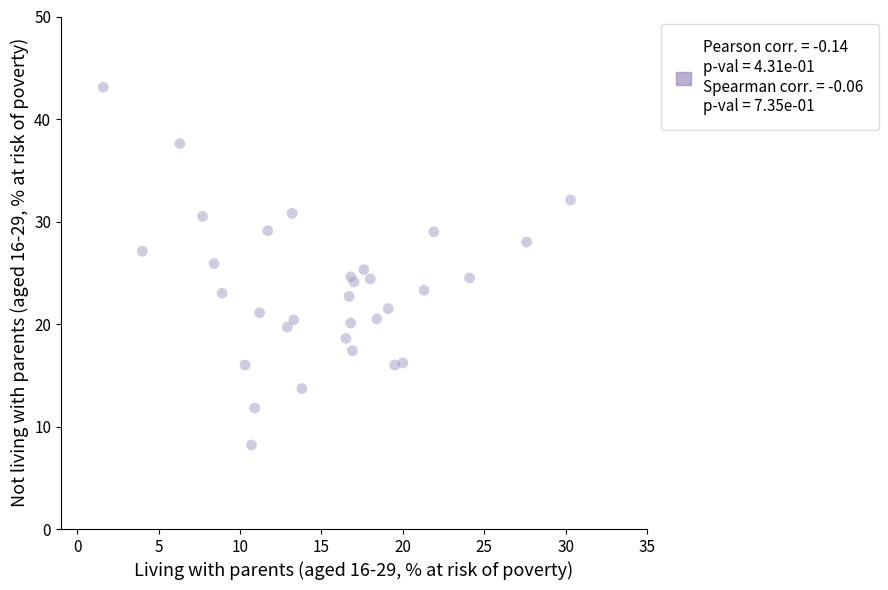

What is the range of X values (max minus min)?

28.7